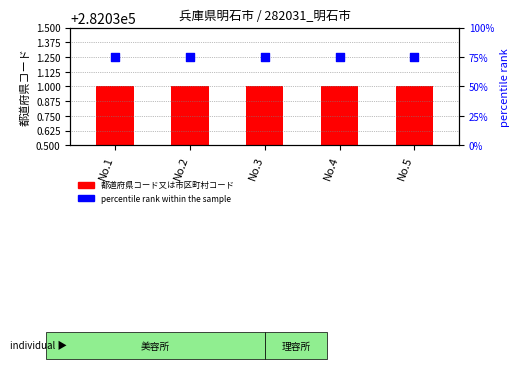

What are all the series names shown in the legend?

都道府県コード又は市区町村コード, percentile rank within the sample